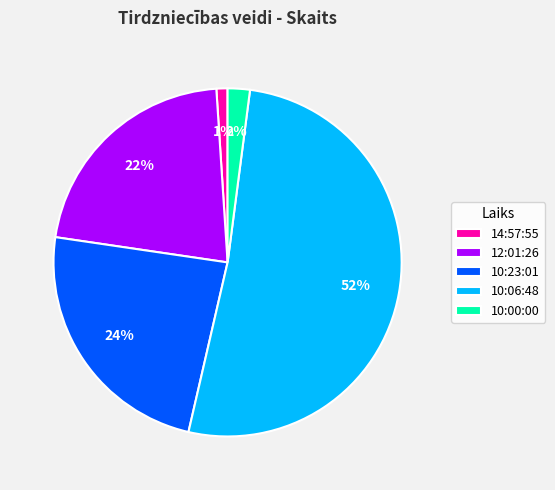

Rank the categories by value from lowest to highest.

14:57:55, 10:00:00, 12:01:26, 10:23:01, 10:06:48